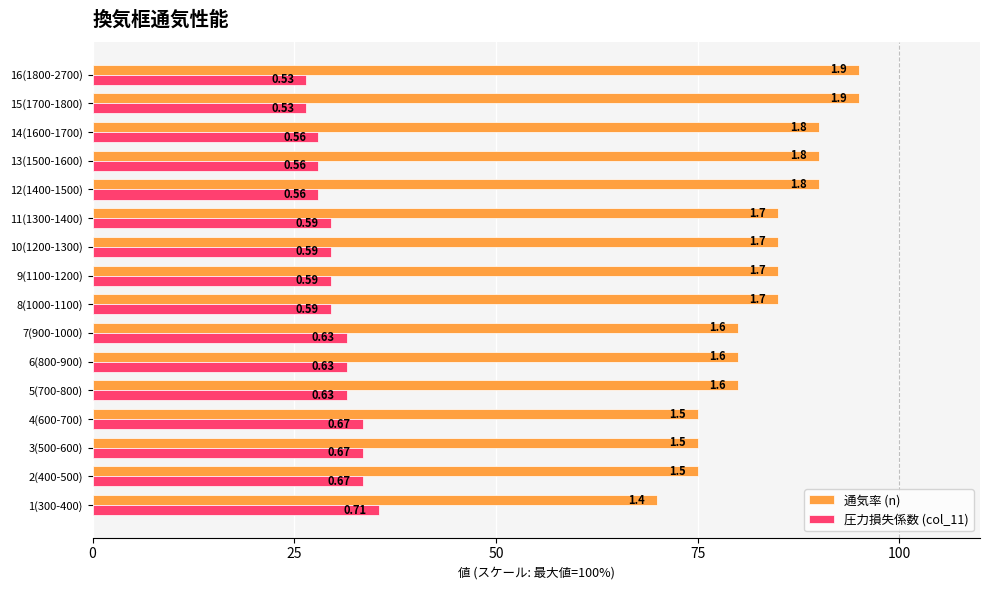

Which series has the largest range (max minus min)?

通気率 (n)